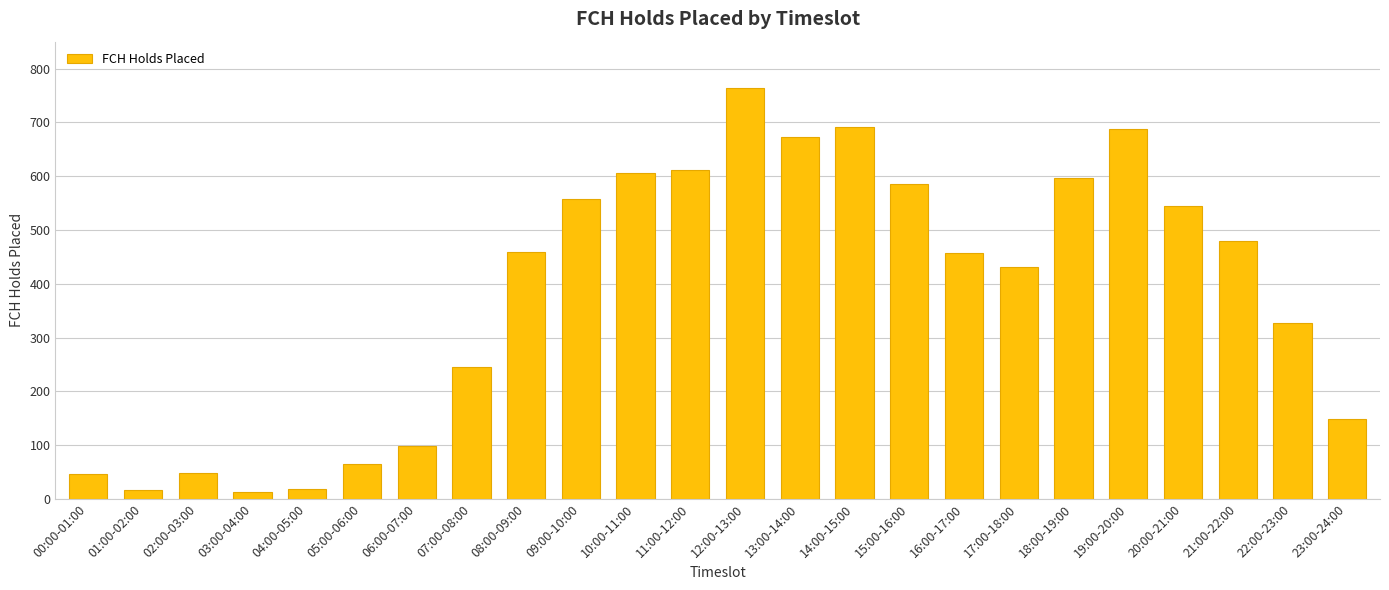

What is the label of the 24th bar from the right?

00:00-01:00